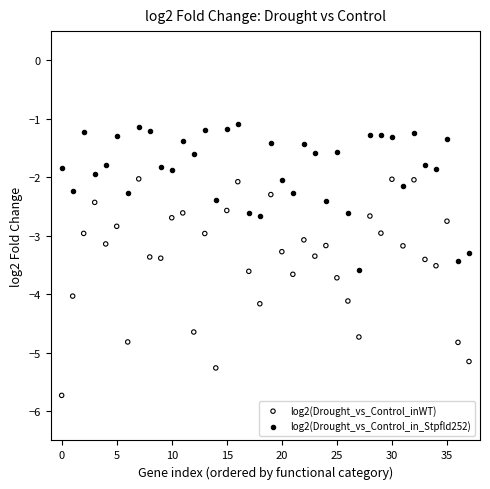

Which series has the widest spread of Y values?

log2(Drought_vs_Control_inWT)